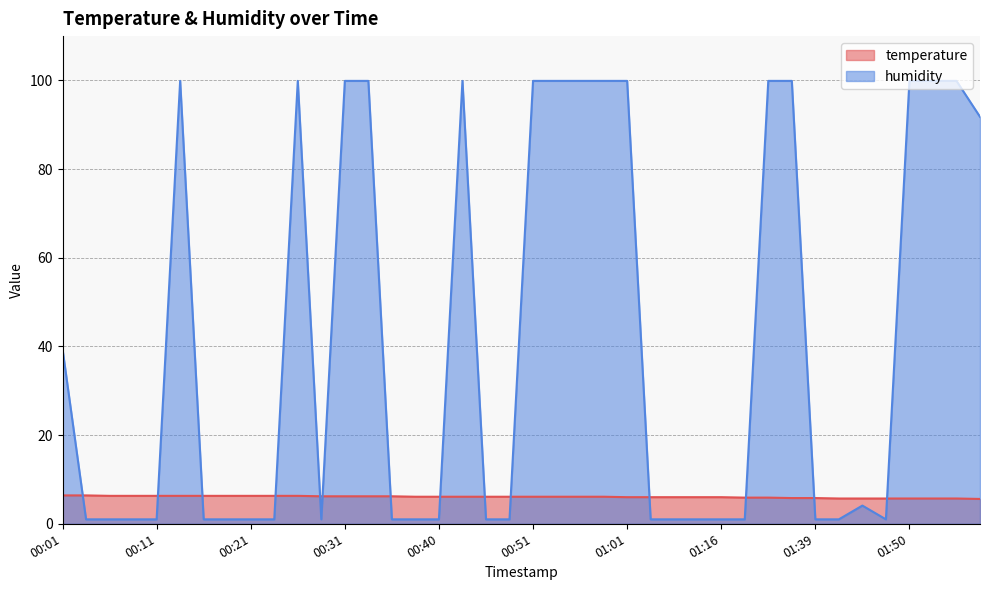

Between 00:36 and 01:08, which is larger?

00:36